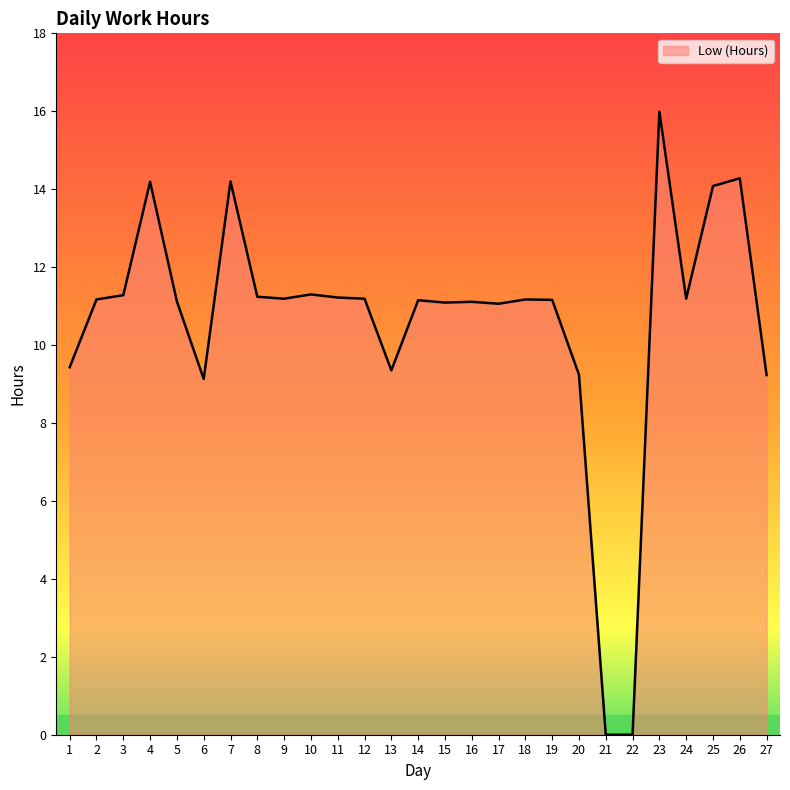

What is the difference between the second highest and second lowest values?

14.3